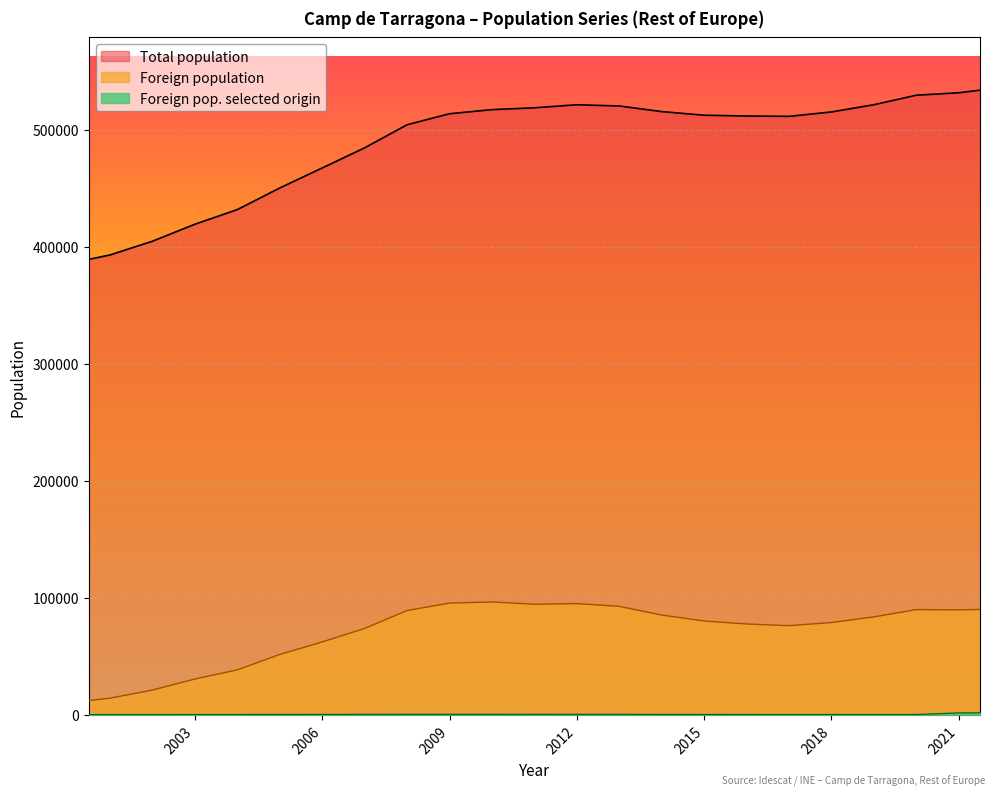

What is the difference between the maximum and minimum values in the Total population series?

150501